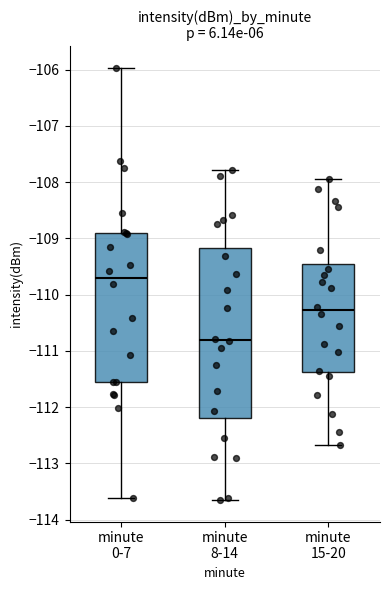

Reading left to right, read every box against the y-axis: the position of its median line, the range the box covers, and the ends of its whiskers. The values are not printed on the chart, so give them approximately, as read against the axis.

minute 0-7: median -109.7, box -111.6 to -108.9, whiskers -113.6 to -106.0
minute 8-14: median -110.8, box -112.2 to -109.2, whiskers -113.6 to -107.8
minute 15-20: median -110.3, box -111.4 to -109.5, whiskers -112.7 to -107.9